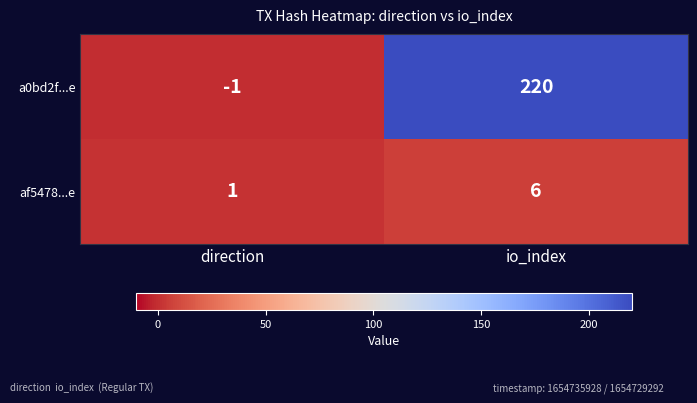

Which series changed the most between direction and io_index?

a0bd2f...e